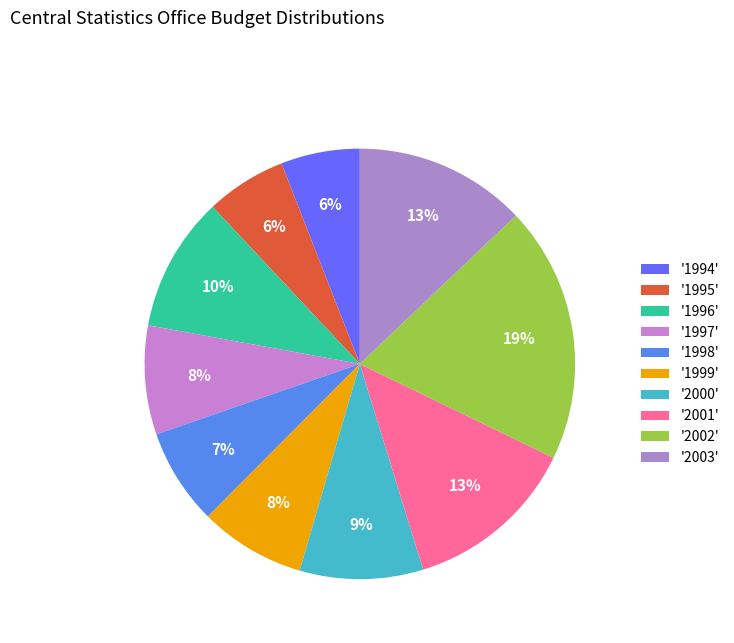

How many slices are in this pie chart?

10